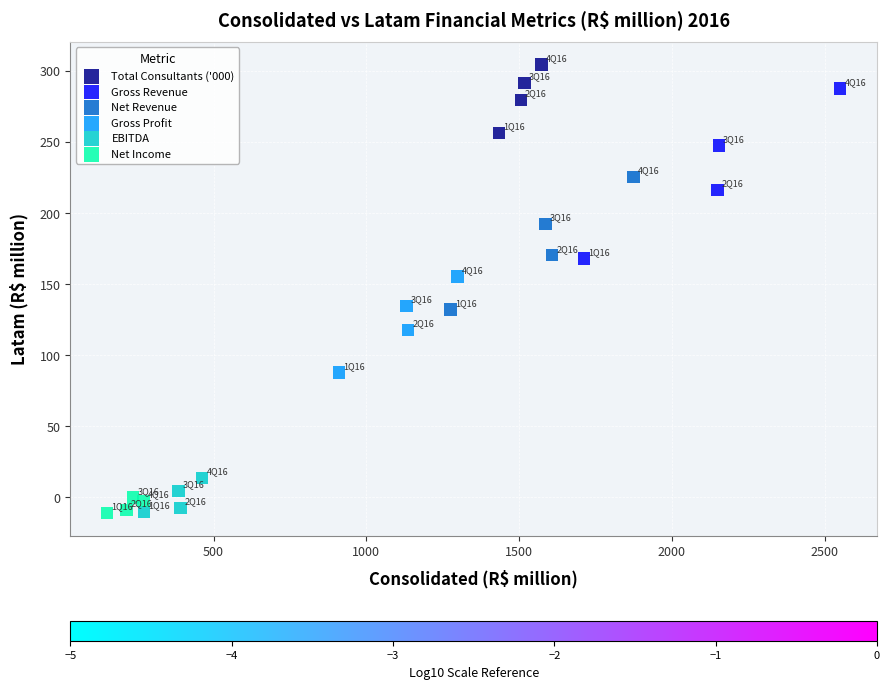

What are all the series names shown in the legend?

Total Consultants ('000), Gross Revenue, Net Revenue, Gross Profit, EBITDA, Net Income